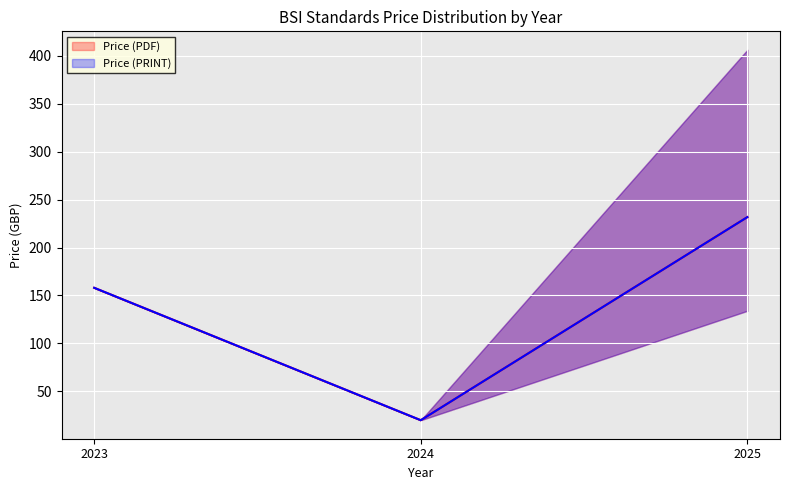

Does the chart display data point markers on the line(s)?

No